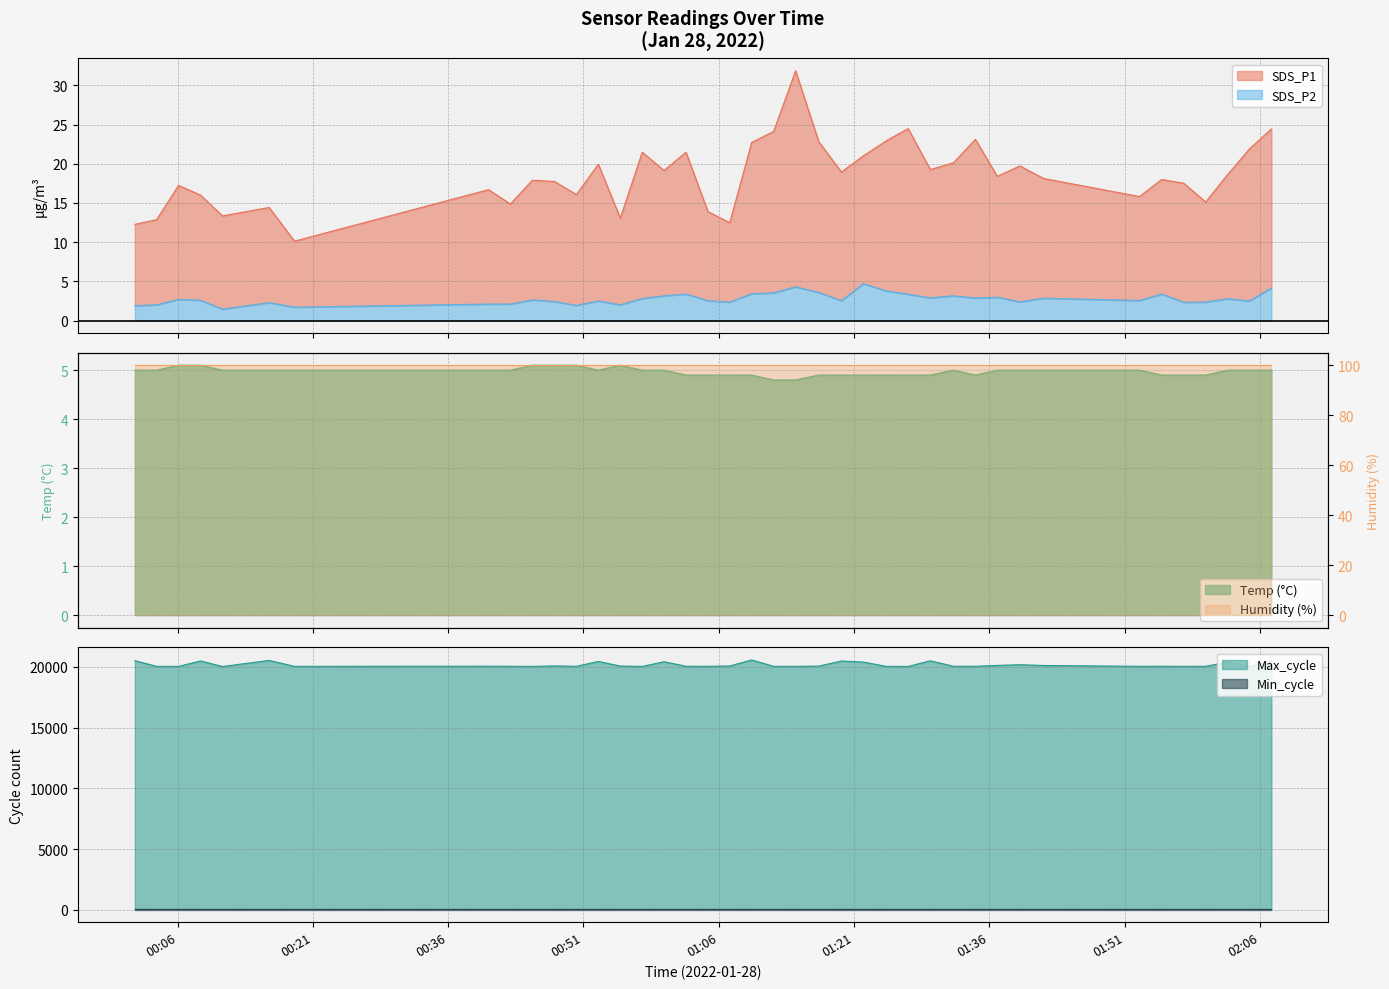

What is the label of the 21st point from the left?

2022/01/28 01:12:05